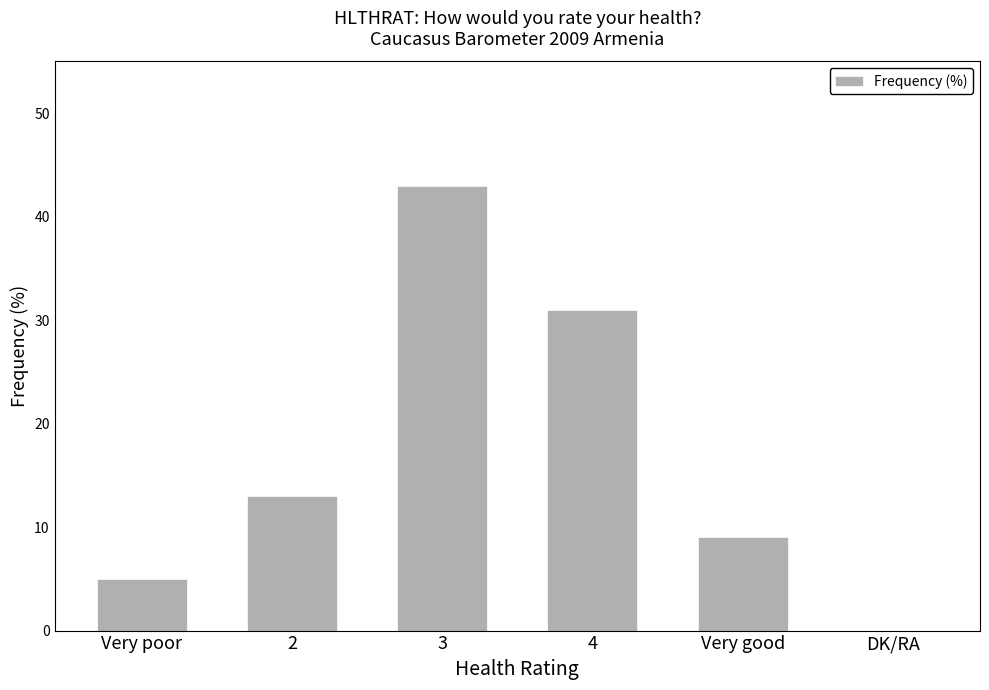

What is the sum of the values at 2 and 4?

44